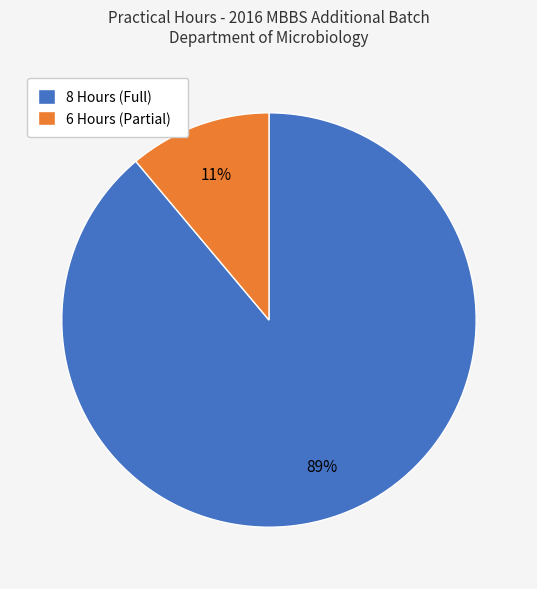

To the nearest percent, what is the average slice percentage?

50%